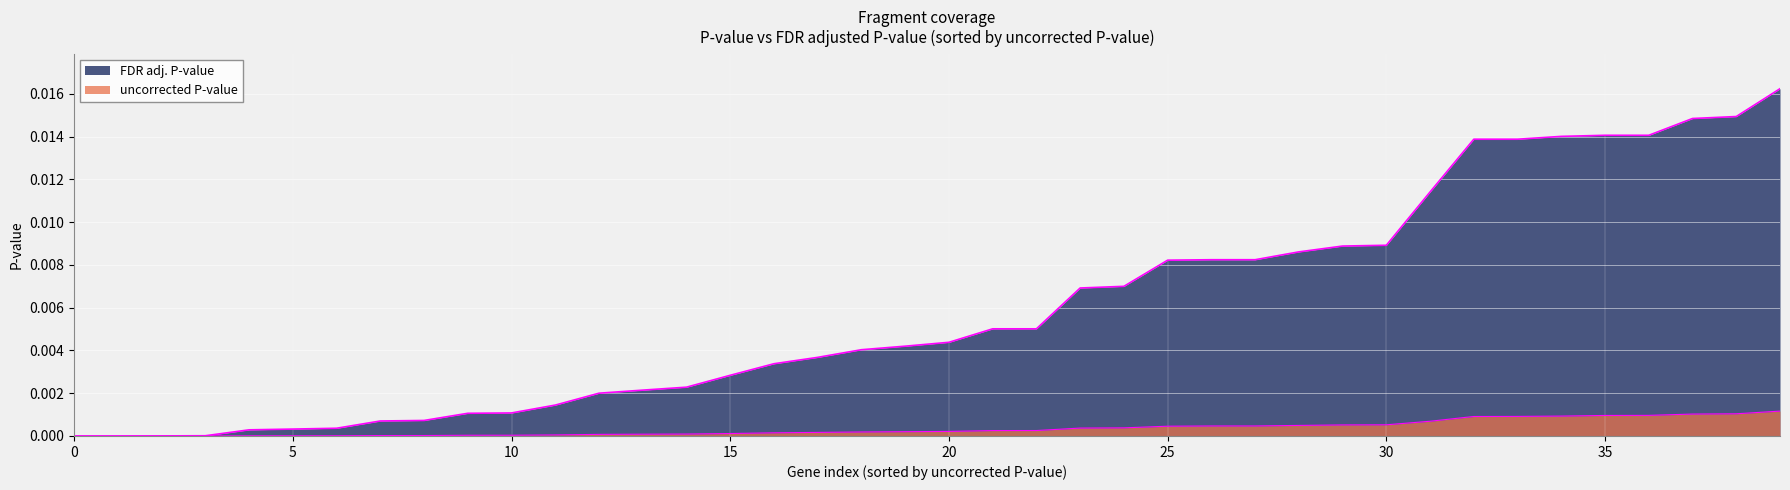

What are all the series names shown in the legend?

uncorrected P-value, FDR adj. P-value